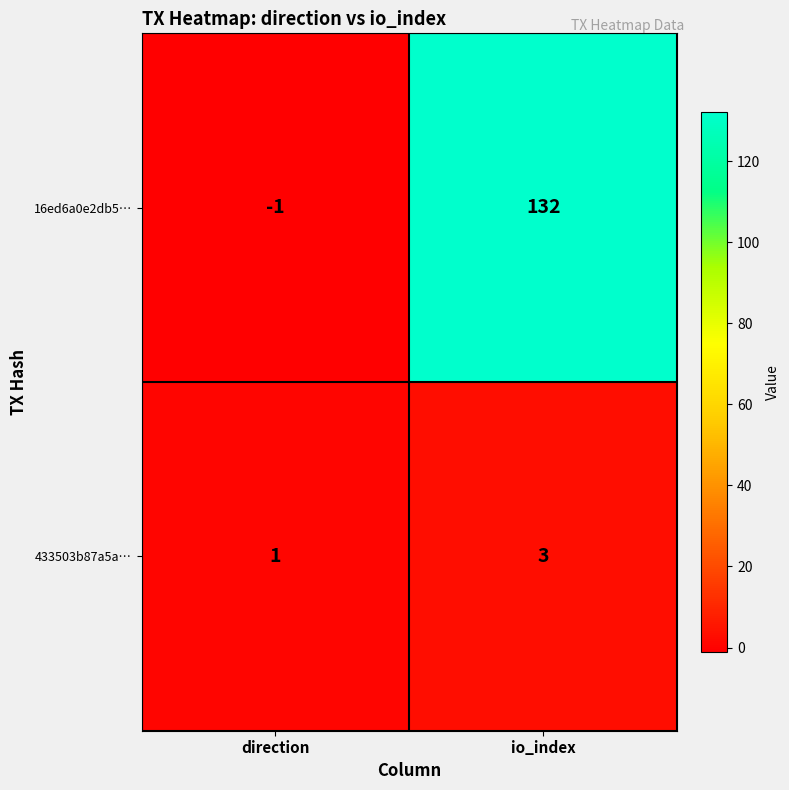

At which category does the chart reach its peak across all series?

io_index